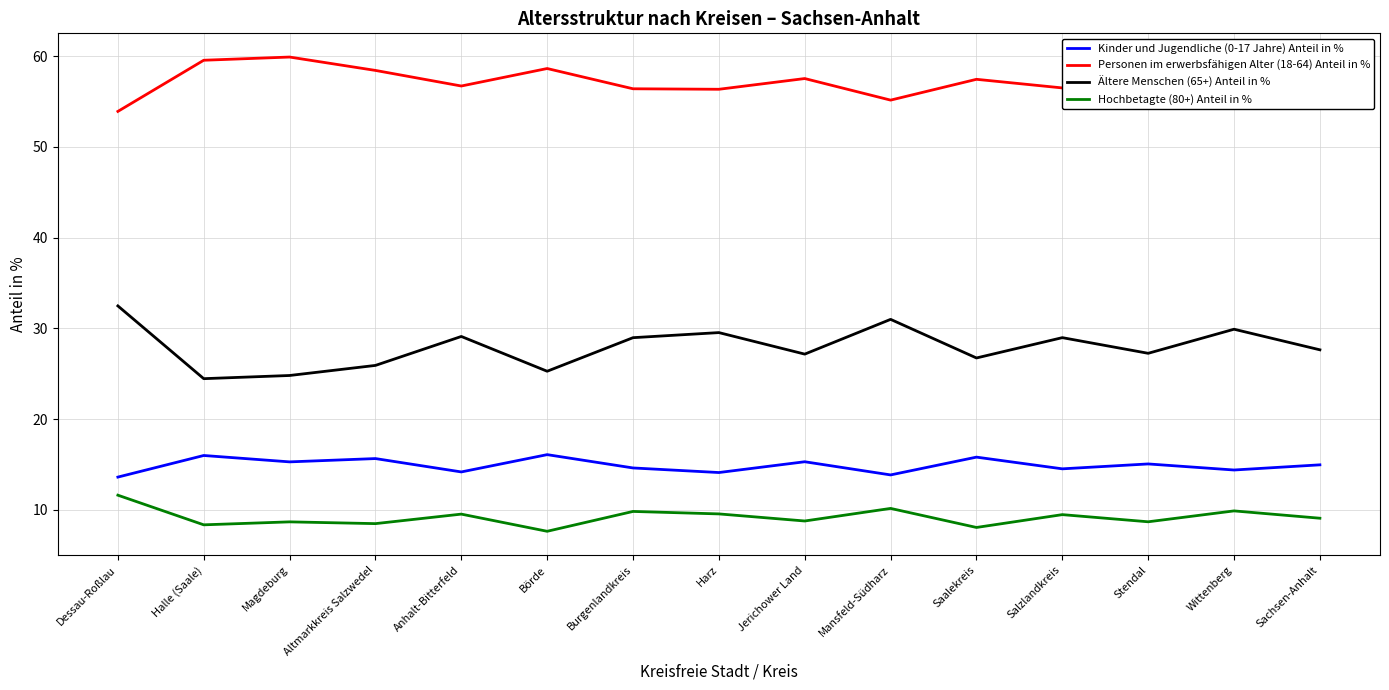

Count the number of categories in the chart.

15